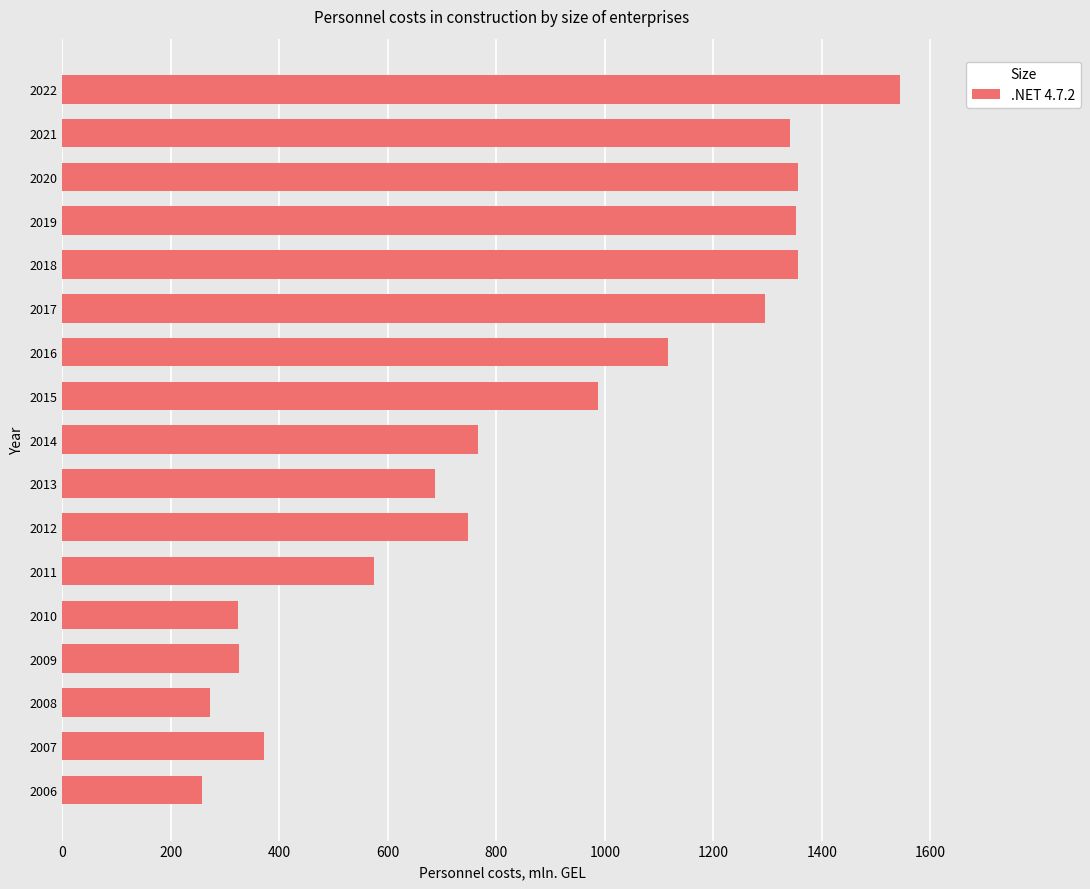

What is the sum of all values?

14669.4